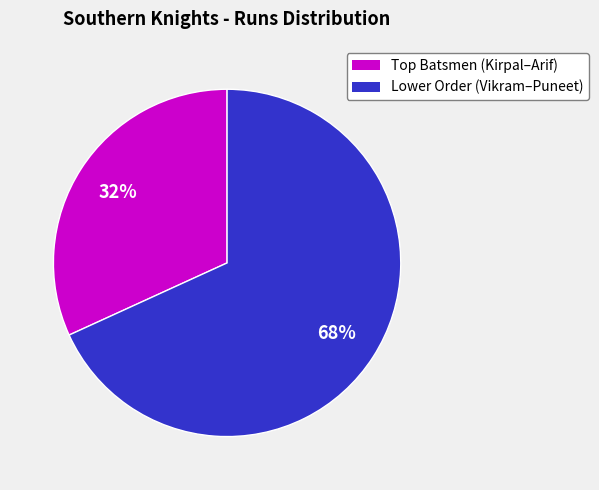

To the nearest percent, what is the average slice percentage?

50%